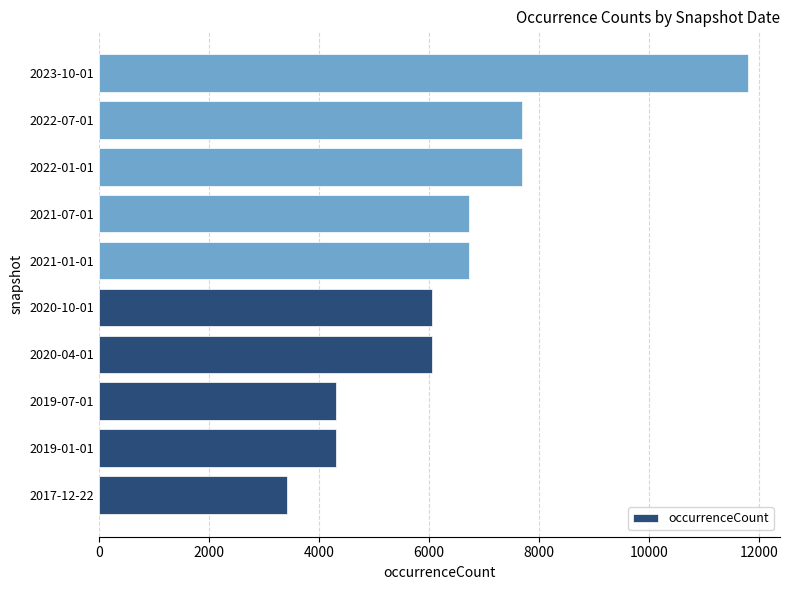

What is the difference between the second highest and minimum values?

4288